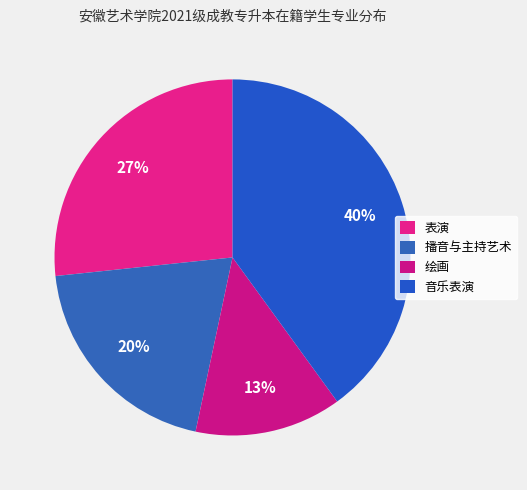

Is it true that 音乐表演 is 40% of the pie?

True